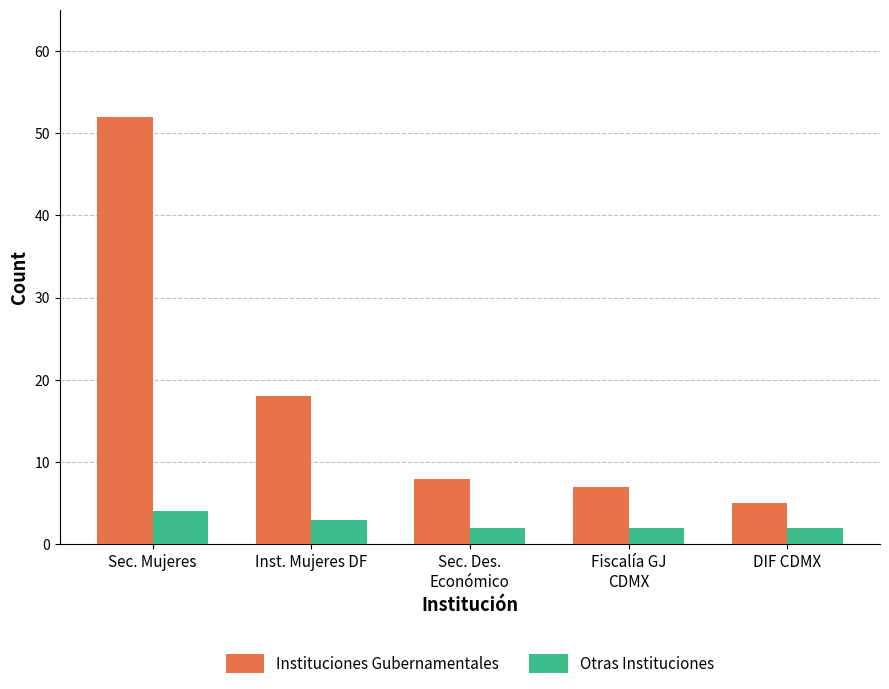

What is the difference between the second highest and second lowest values in the Instituciones Gubernamentales series?

11